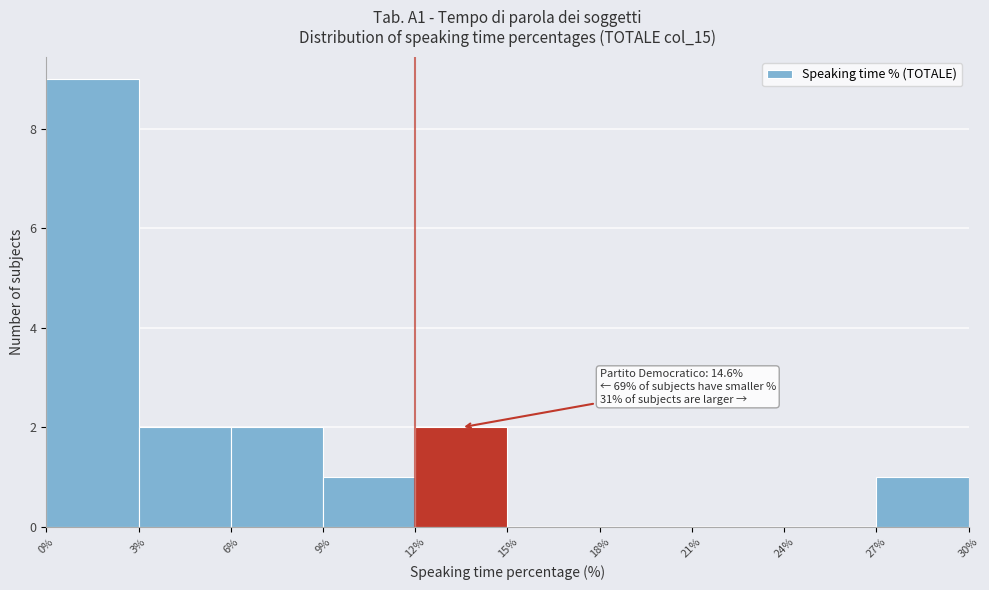

Over which range of the x-axis is the bar tallest?

0% to 3%